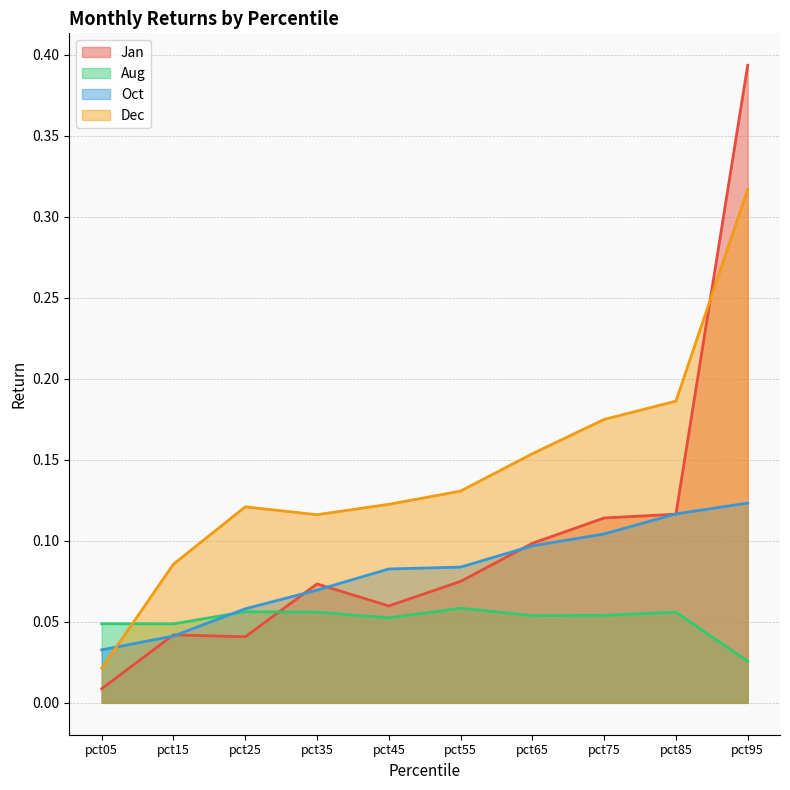

How many interior local peaks does the Aug series have?

3